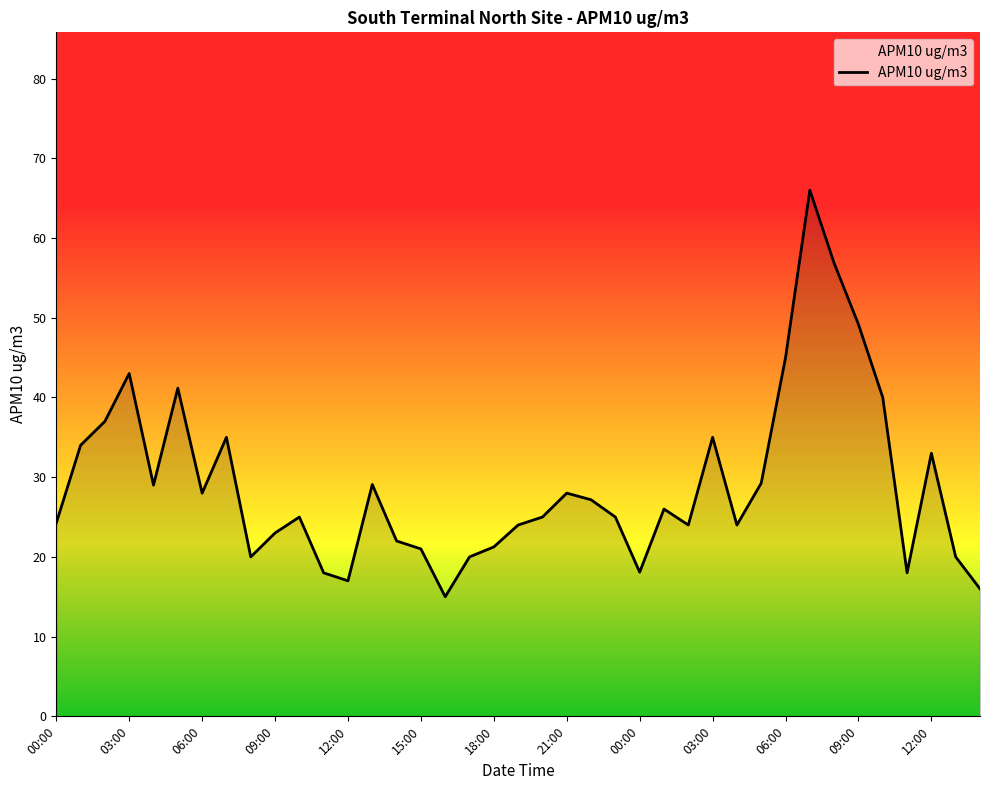

What is the difference between the maximum and minimum values?

51.0